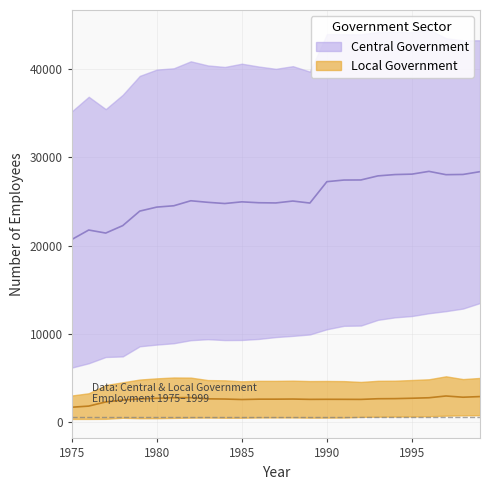

At which category is the sum across all series the highest?

1999